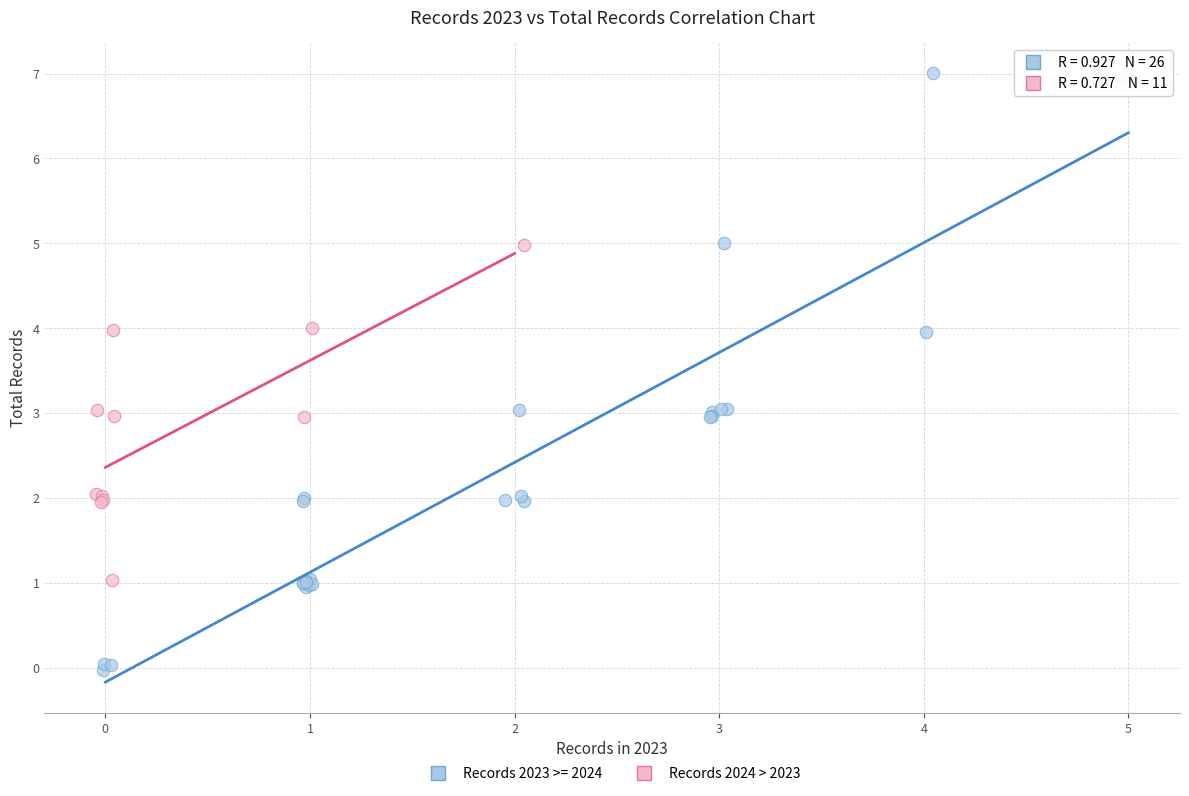

Which series reaches the maximum Y coordinate?

Records 2023 >= 2024